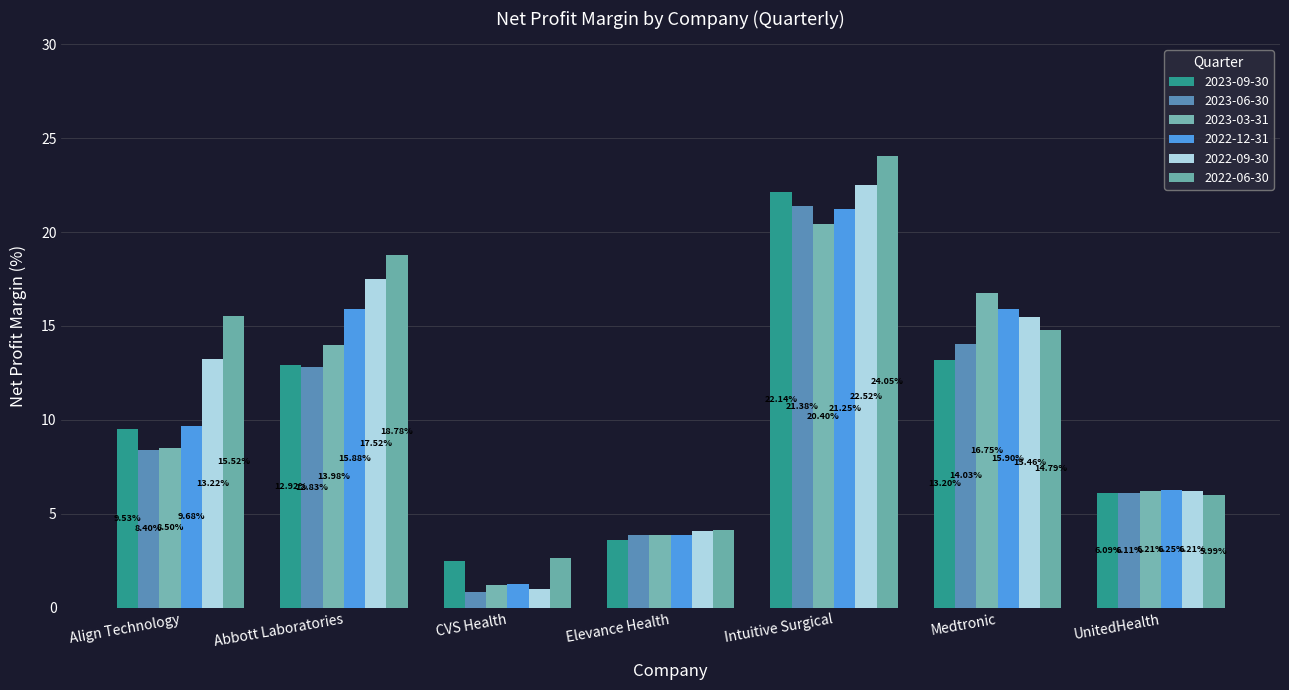

Reading left to right, list all the values displayed in this chart.

2023-09-30: 9.5	12.9	2.5	3.6	22.1	13.2	6.1
2023-06-30: 8.4	12.8	0.9	3.9	21.4	14.0	6.1
2023-03-31: 8.5	14.0	1.2	3.9	20.4	16.8	6.2
2022-12-31: 9.7	15.9	1.3	3.9	21.2	15.9	6.2
2022-09-30: 13.2	17.5	1.0	4.1	22.5	15.5	6.2
2022-06-30: 15.5	18.8	2.7	4.1	24.1	14.8	6.0